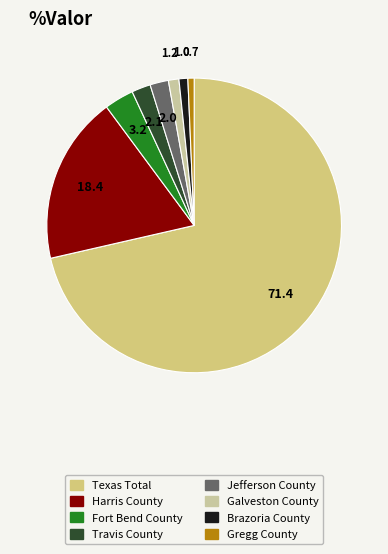

Which category has the smallest portion of the pie?

Gregg County